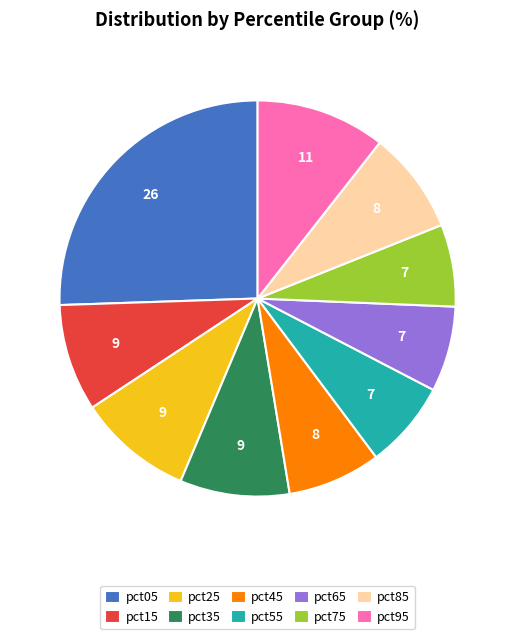

Combined, do pct75 and pct55 account for over 50%?

No